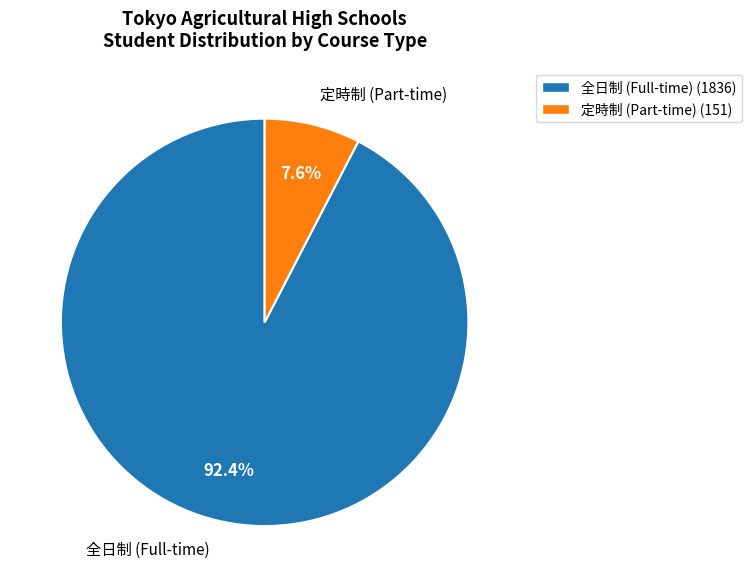

What is the smallest slice in the pie chart?

定時制 (Part-time) (151)